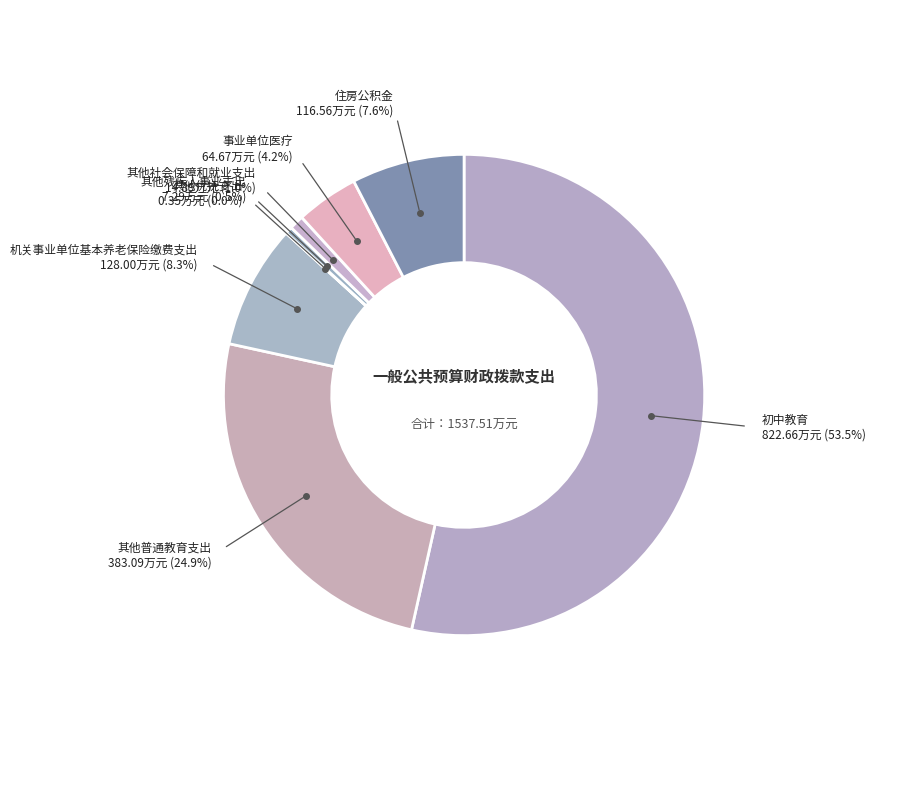

Which slice represents more than half of the pie?

初中教育